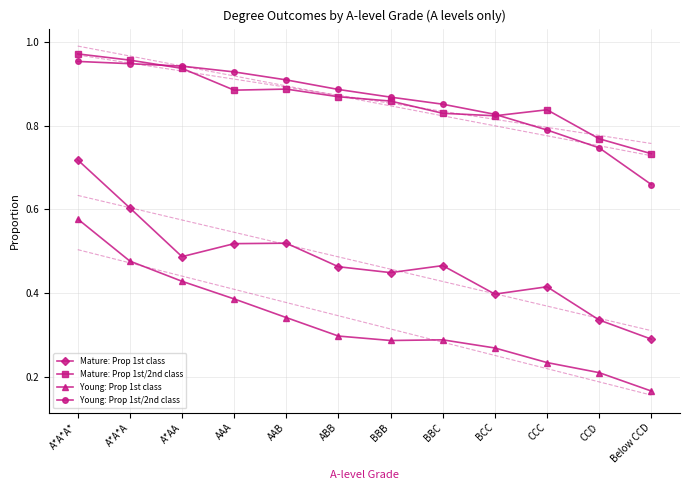

True or false: Mature: Prop 1st class has more than 1 points higher than both neighbors.

True